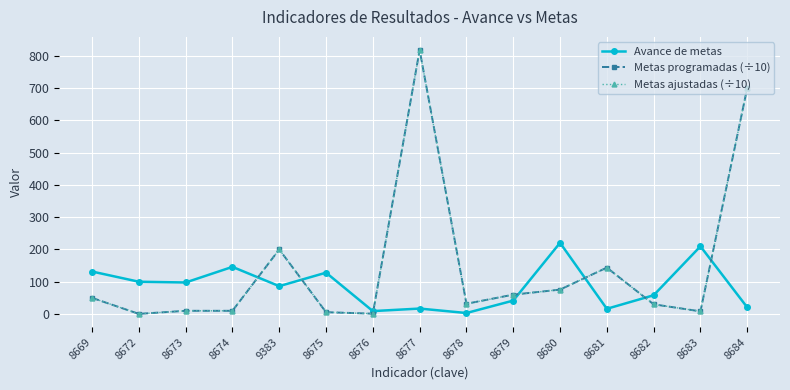

What position from the right is 8673?

13